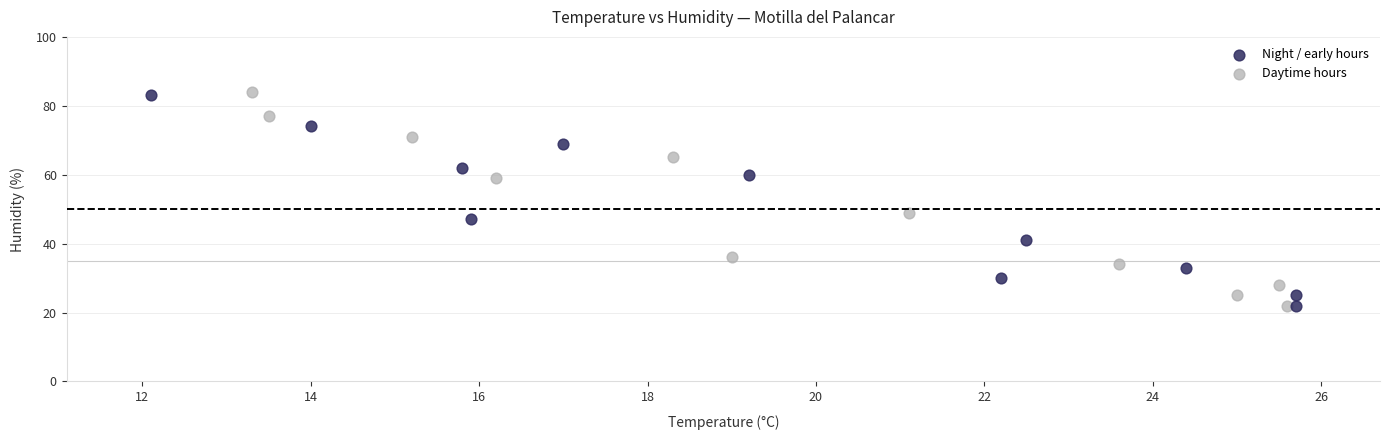

Which series reaches the maximum Y coordinate?

Daytime hours